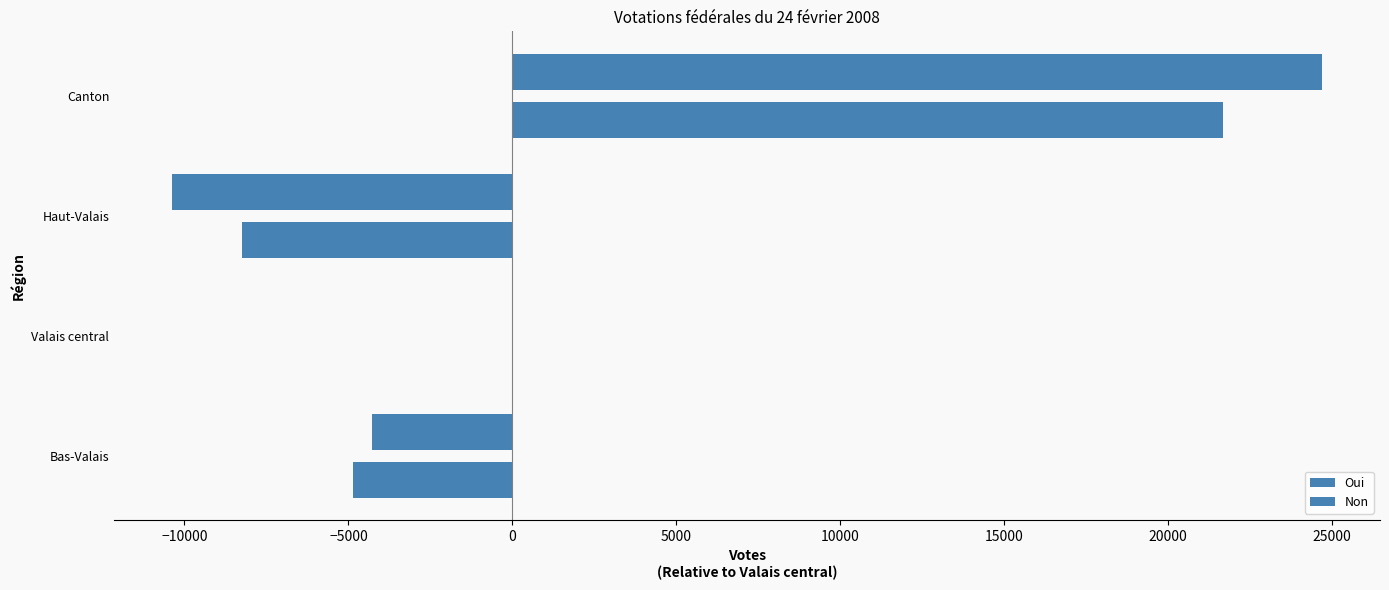

How many distinct data groups are displayed?

2